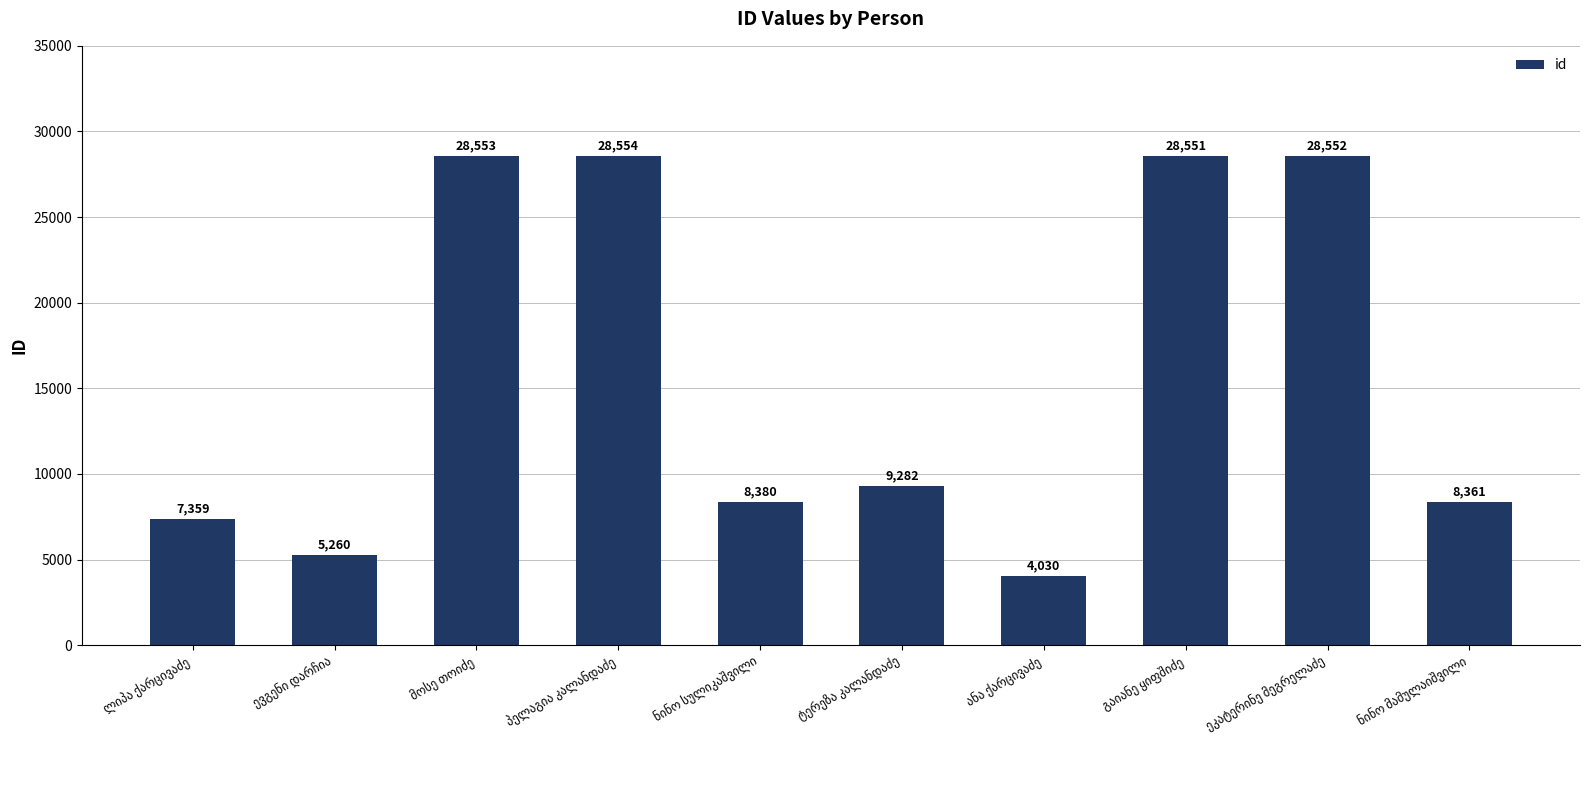

What is the difference between the maximum and minimum values?

24524